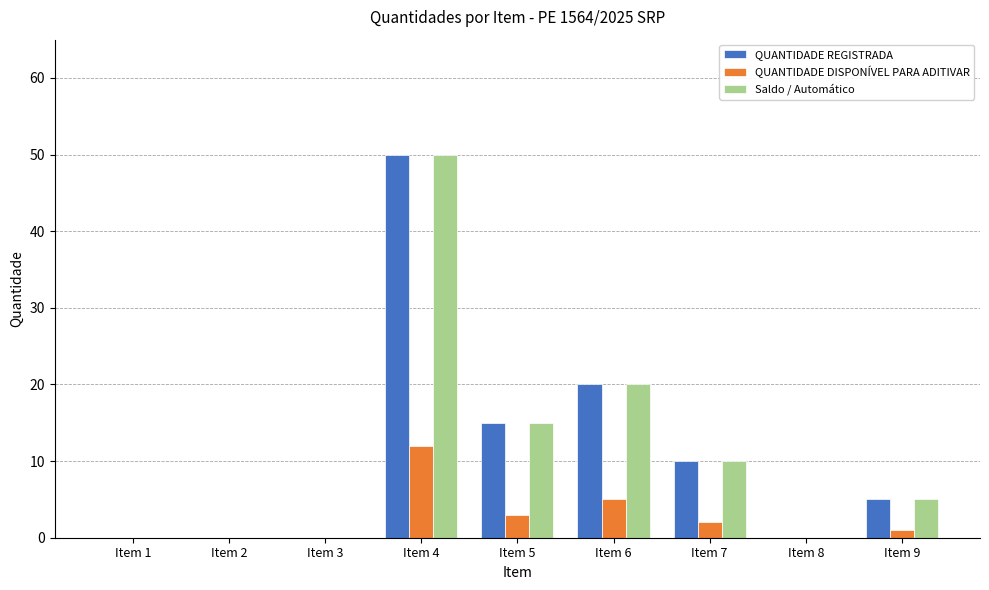

Reading left to right, list all the values displayed in this chart.

QUANTIDADE REGISTRADA: 0	0	0	50	15	20	10	0	5
QUANTIDADE DISPONÍVEL PARA ADITIVAR: 0	0	0	12	3	5	2	0	1
Saldo / Automático: 0	0	0	50	15	20	10	0	5